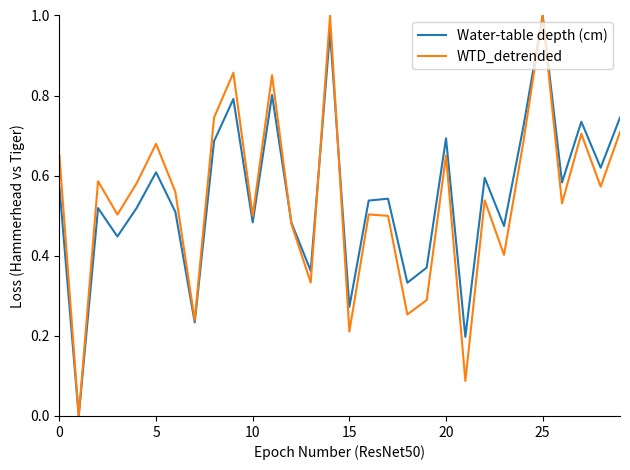

What is the difference between the second highest and second lowest values in the Water-table depth (cm) series?

0.8